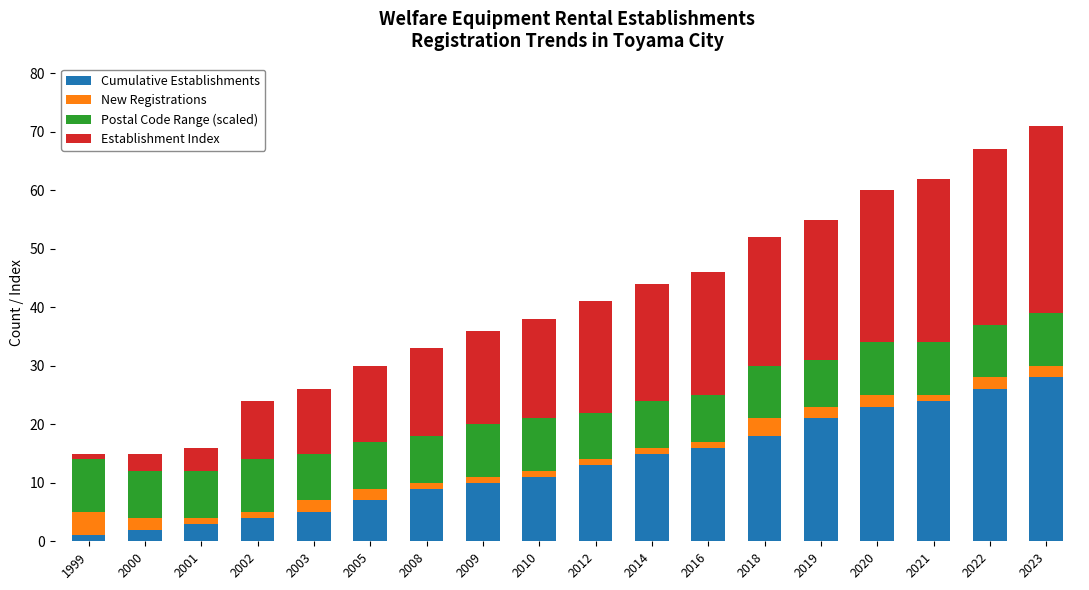

What are all the series names shown in the legend?

Cumulative Establishments, New Registrations, Postal Code Range (scaled), Establishment Index